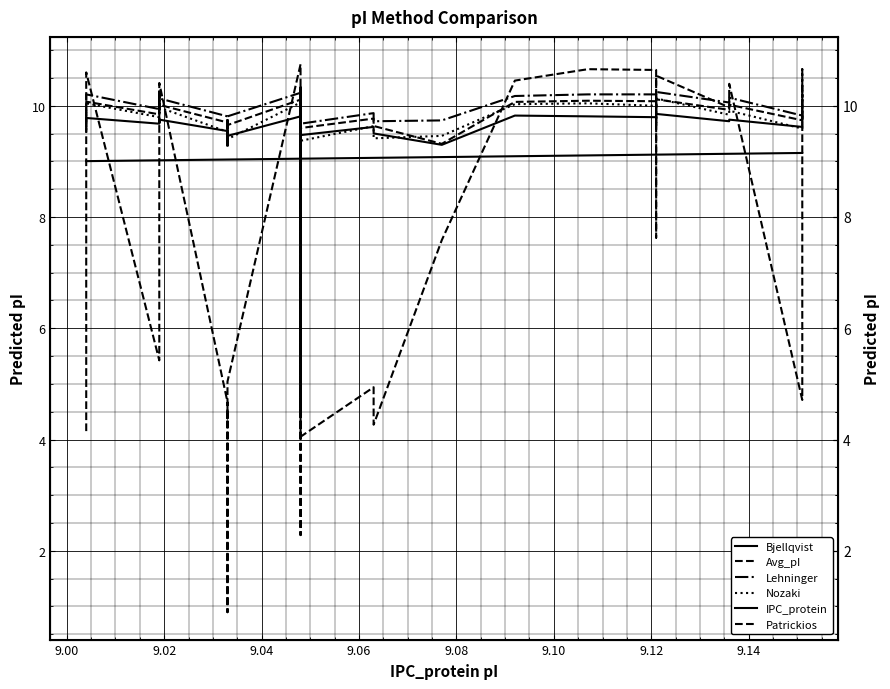

What is the difference between the second highest and minimum values in the IPC_protein series?

0.1